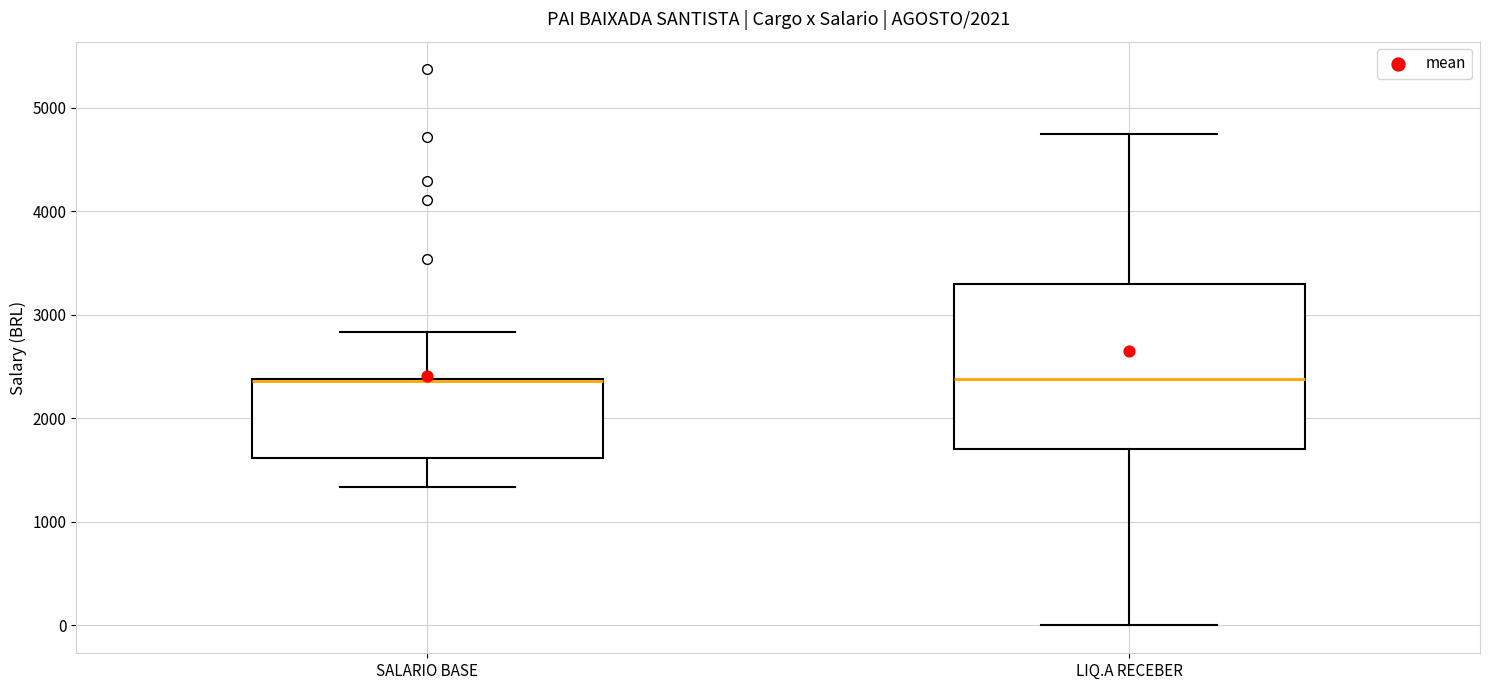

Reading left to right, read every box against the y-axis: the position of its median line, the range the box covers, and the ends of its whiskers. The values are not printed on the chart, so give them approximately, as read against the axis.

SALARIO BASE: median 2400 (drawn on the box's upper edge), box 1600 to 2400, whiskers 1300 to 2800
LIQ.A RECEBER: median 2400, box 1700 to 3300, whiskers 0 to 4700